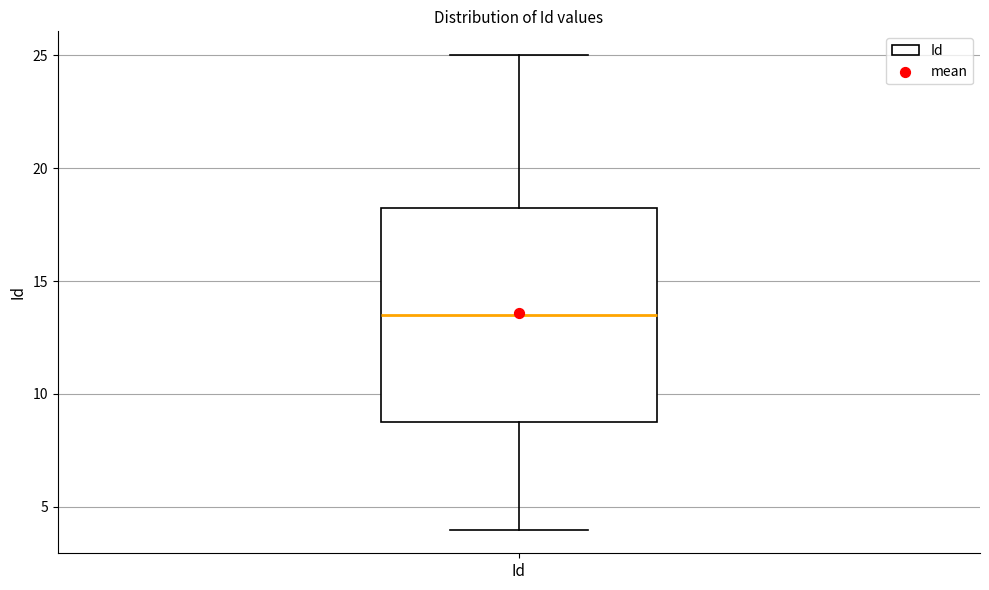

Read this box plot against the y-axis: the position of the median line, the range covered by the box, and the ends of both whiskers. The values are not printed on the chart, so give them approximately, as read against the axis.

median 13.5, box 9.0 to 18.5, whiskers 4.0 to 25.0